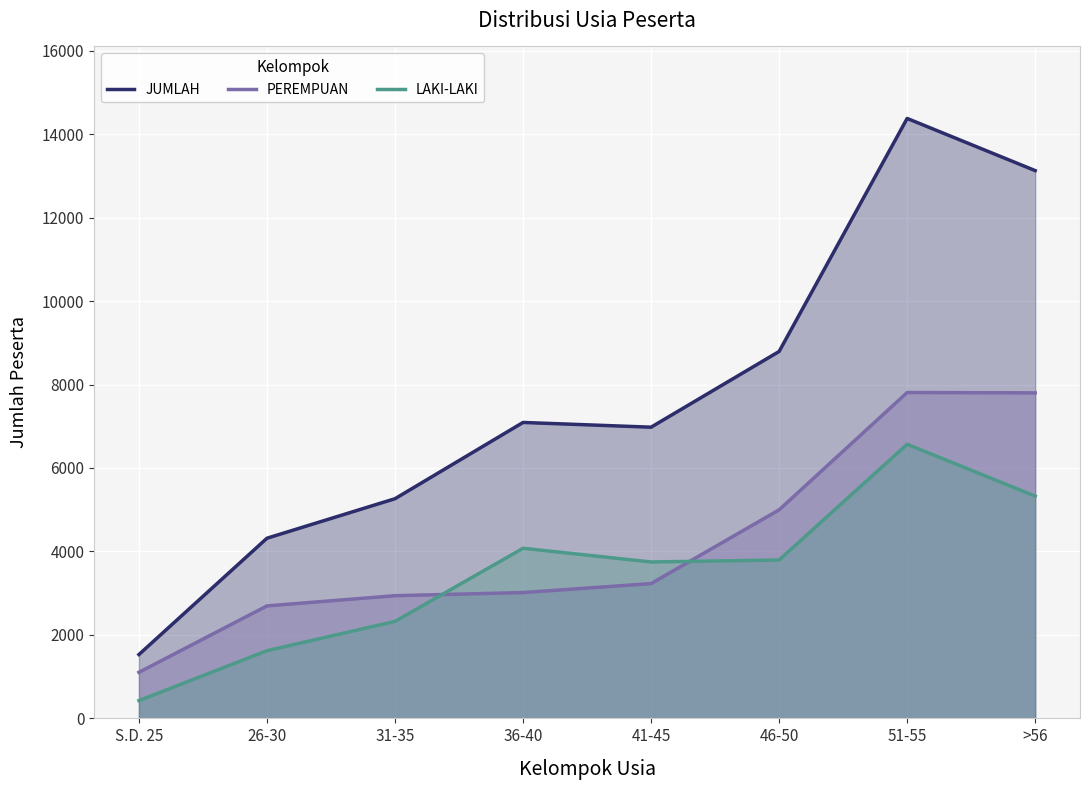

How many lines are shown in the chart?

3